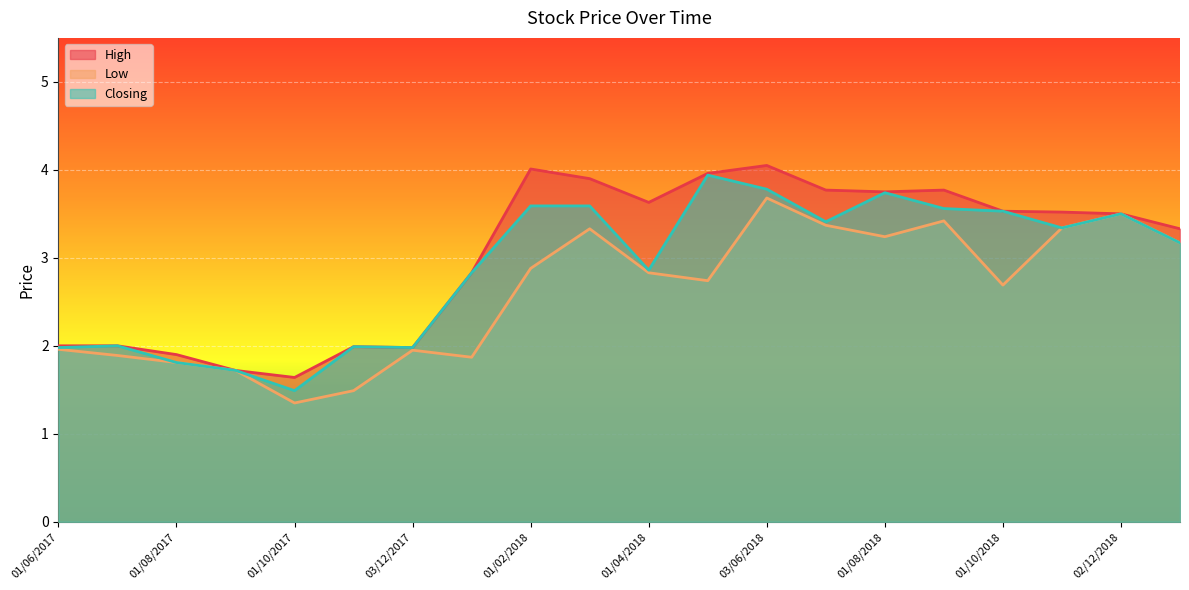

At which category is the sum across all series the highest?

03/06/2018